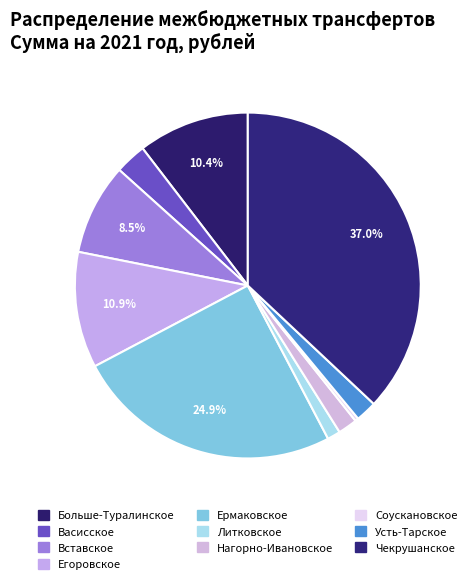

The Больше-Туралинское slice represents 3% of the pie. True or false?

False